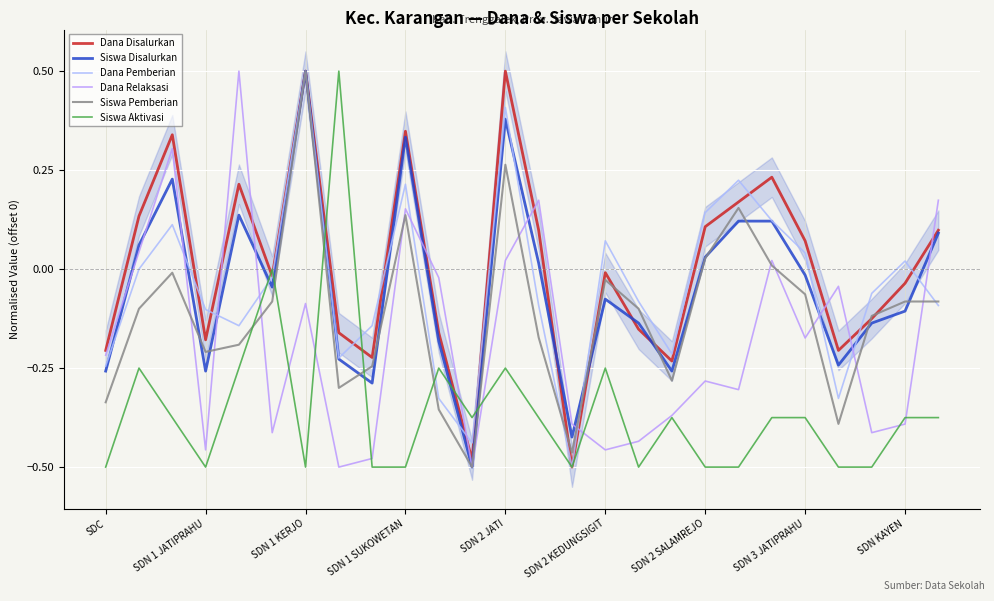

How many times do Dana Disalurkan and Siswa Pemberian cross each other?

6